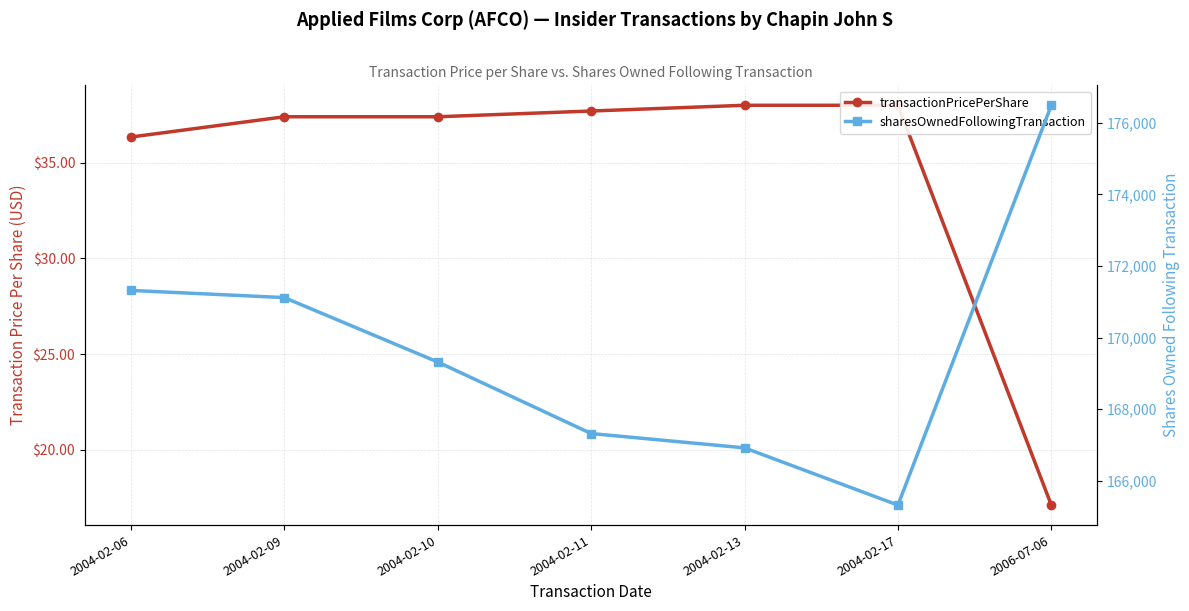

What is the greatest value displayed?

176492.0